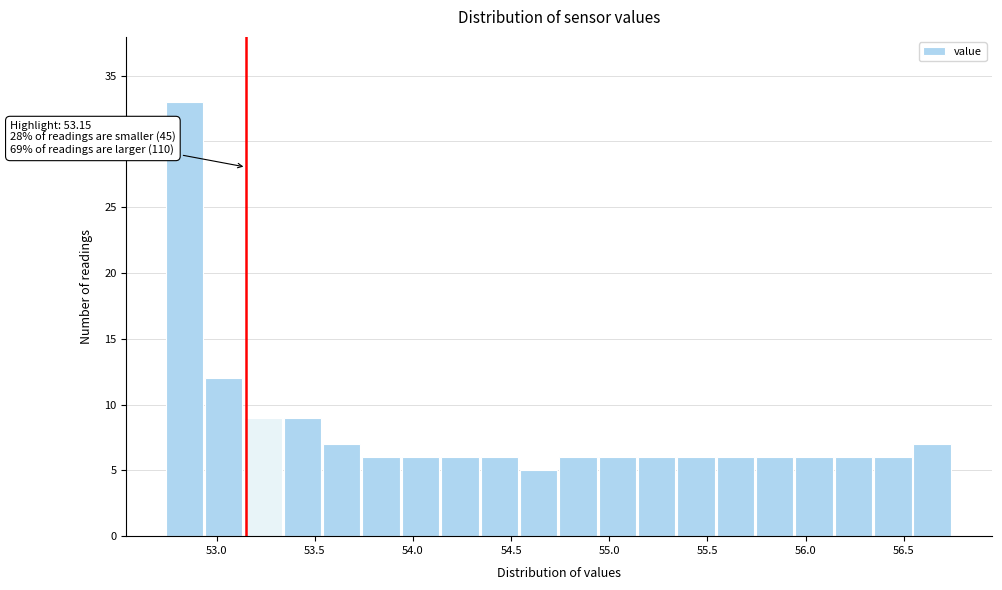

Over which range of the x-axis is the bar tallest?

52.75 to 52.95